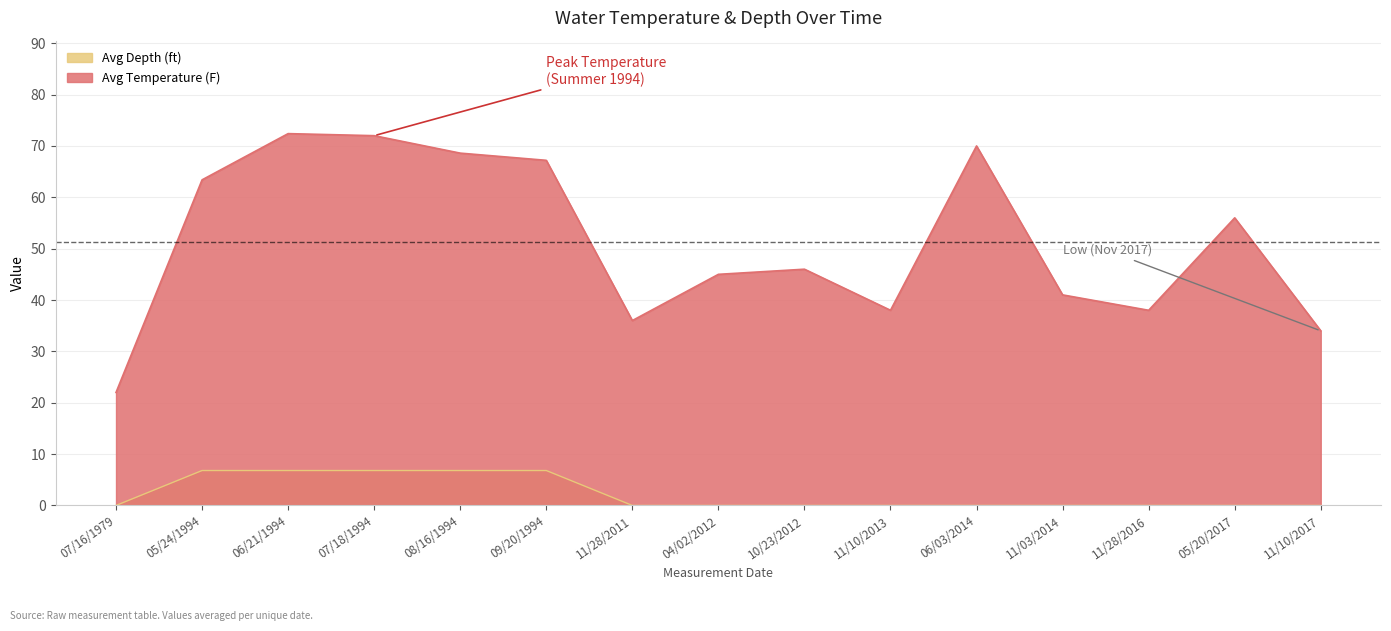

Which has a higher value, 11/28/2011 or 11/03/2014?

11/03/2014